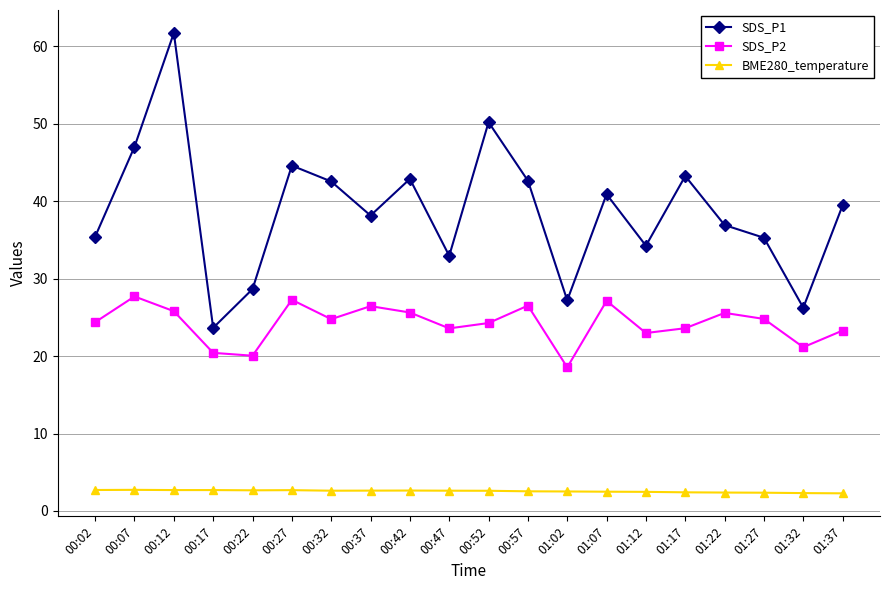

What is the sum of the BME280_temperature values at 01:27 and 01:02?

4.9